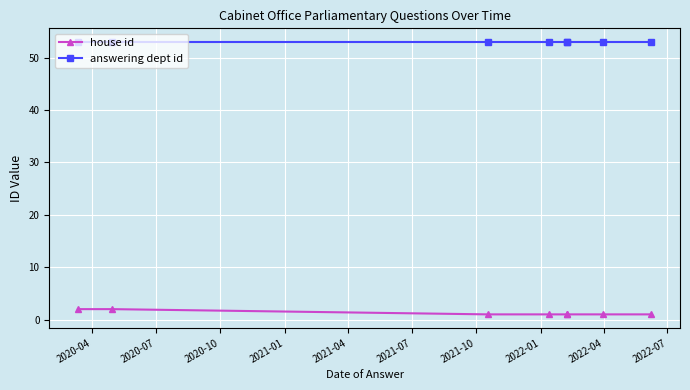

What is the difference between the second highest and minimum values in the house id series?

1